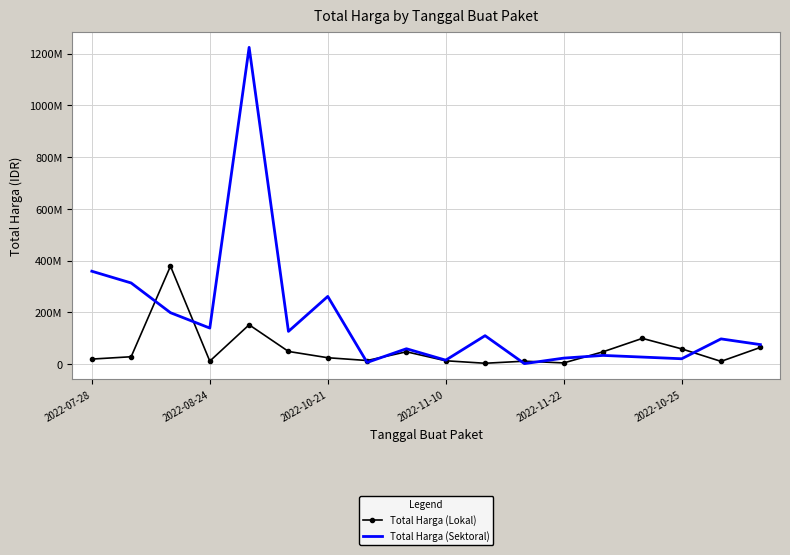

What are all the series names shown in the legend?

Total Harga (Lokal), Total Harga (Sektoral)